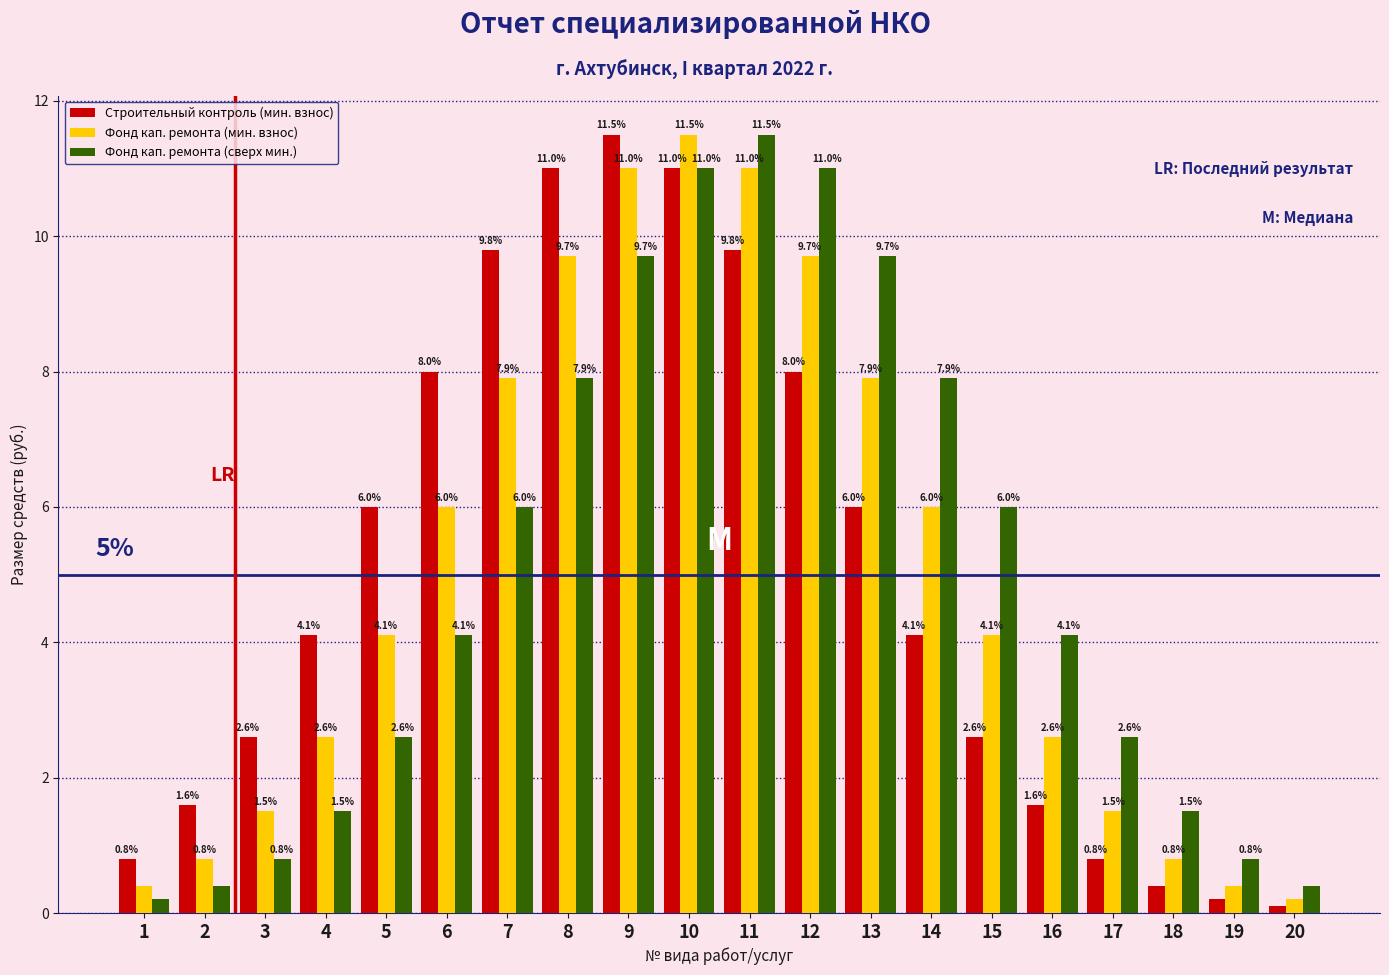

Reading left to right, transcribe all the data shown in this chart.

Строительный контроль (мин. взнос): 0.8	1.6	2.6	4.1	6.0	8.0	9.8	11.0	11.5	11.0	9.8	8.0	6.0	4.1	2.6	1.6	0.8	0.4	0.2	0.1
Фонд кап. ремонта (мин. взнос): 0.4	0.8	1.5	2.6	4.1	6.0	7.9	9.7	11.0	11.5	11.0	9.7	7.9	6.0	4.1	2.6	1.5	0.8	0.4	0.2
Фонд кап. ремонта (сверх мин.): 0.2	0.4	0.8	1.5	2.6	4.1	6.0	7.9	9.7	11.0	11.5	11.0	9.7	7.9	6.0	4.1	2.6	1.5	0.8	0.4